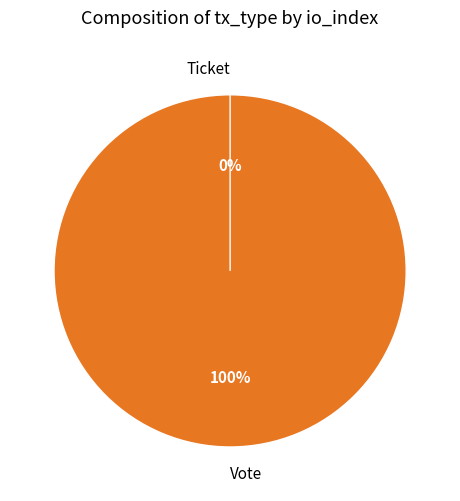

How many slices are in this pie chart?

2